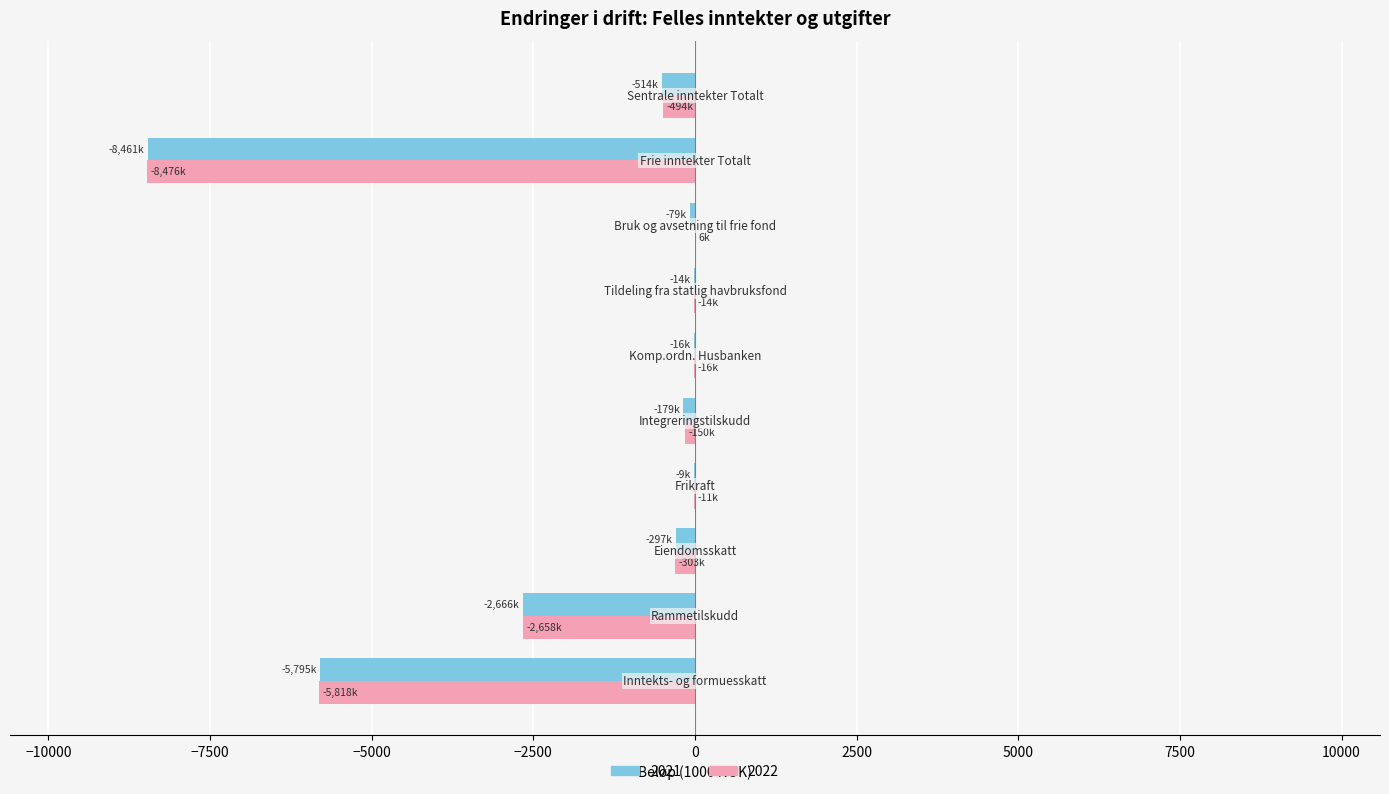

What is the sum of all 2021 values?

-18030.7